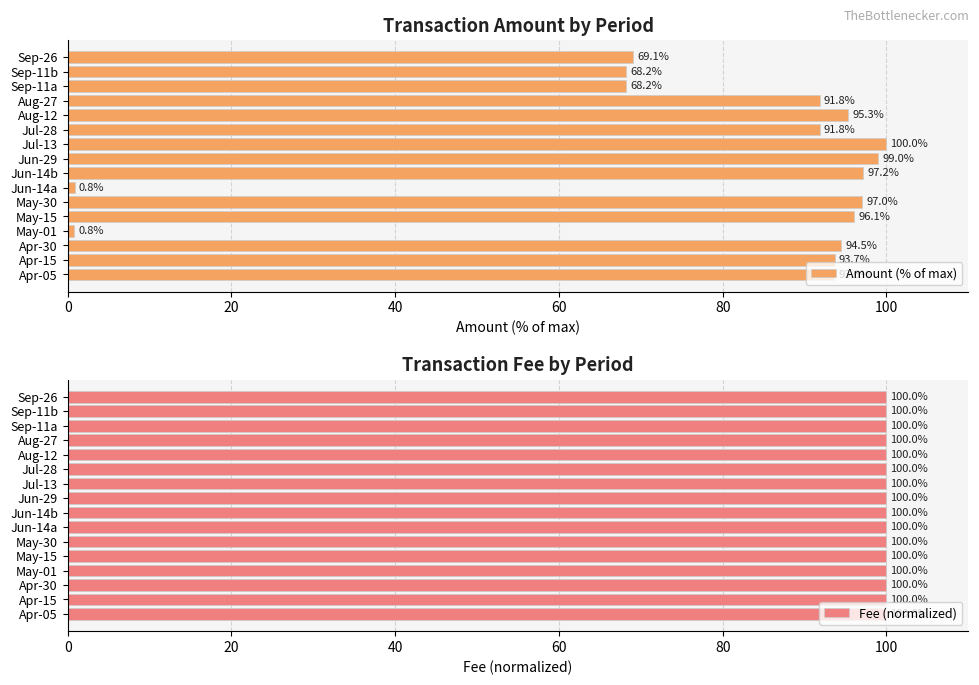

The Amount (% of max) series shows 96.1 at May-15. True or false?

True